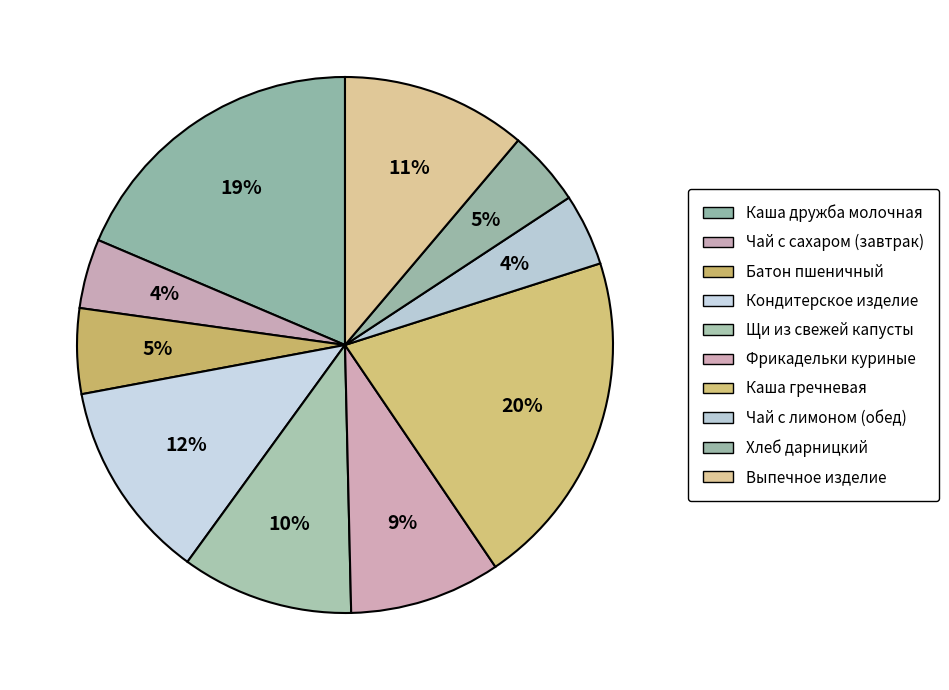

Is the sum of Чай с сахаром (завтрак) and Щи из свежей капусты greater than half?

No